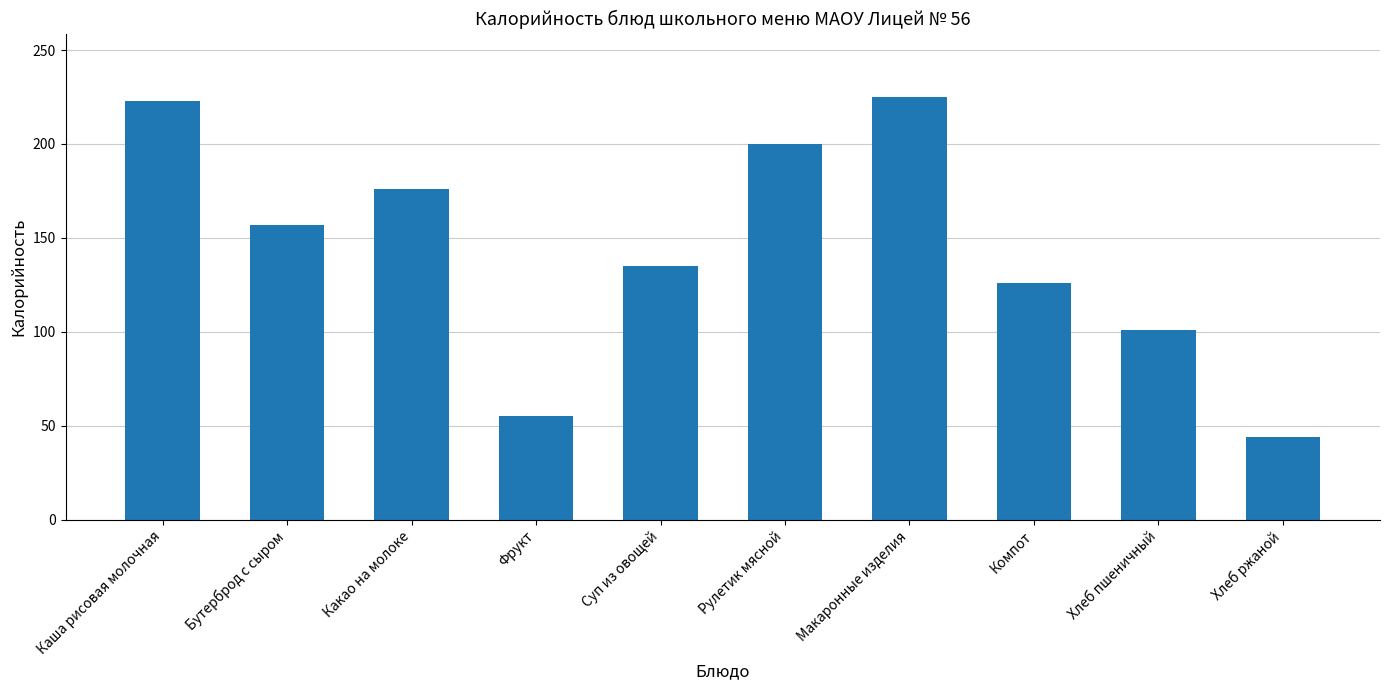

Read the value at Суп из овощей.

135